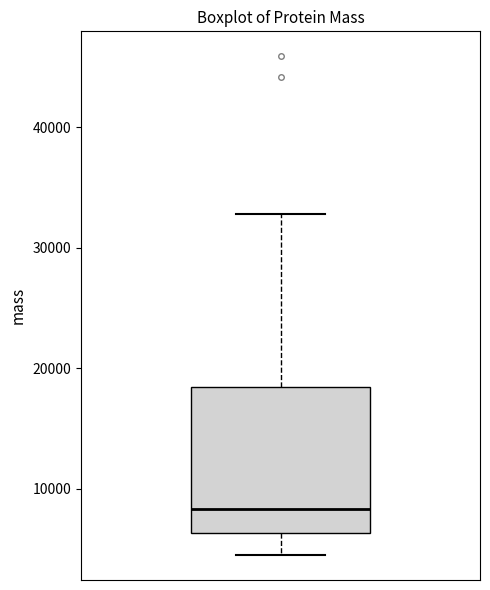

Transcribe this box plot: give where the median line is, the range the box spans, and where the two whiskers end, as read against the y-axis. The values are not printed on the chart, so give them approximately, as read against the axis.

median 8000, box 6000 to 18000, whiskers 4000 to 33000